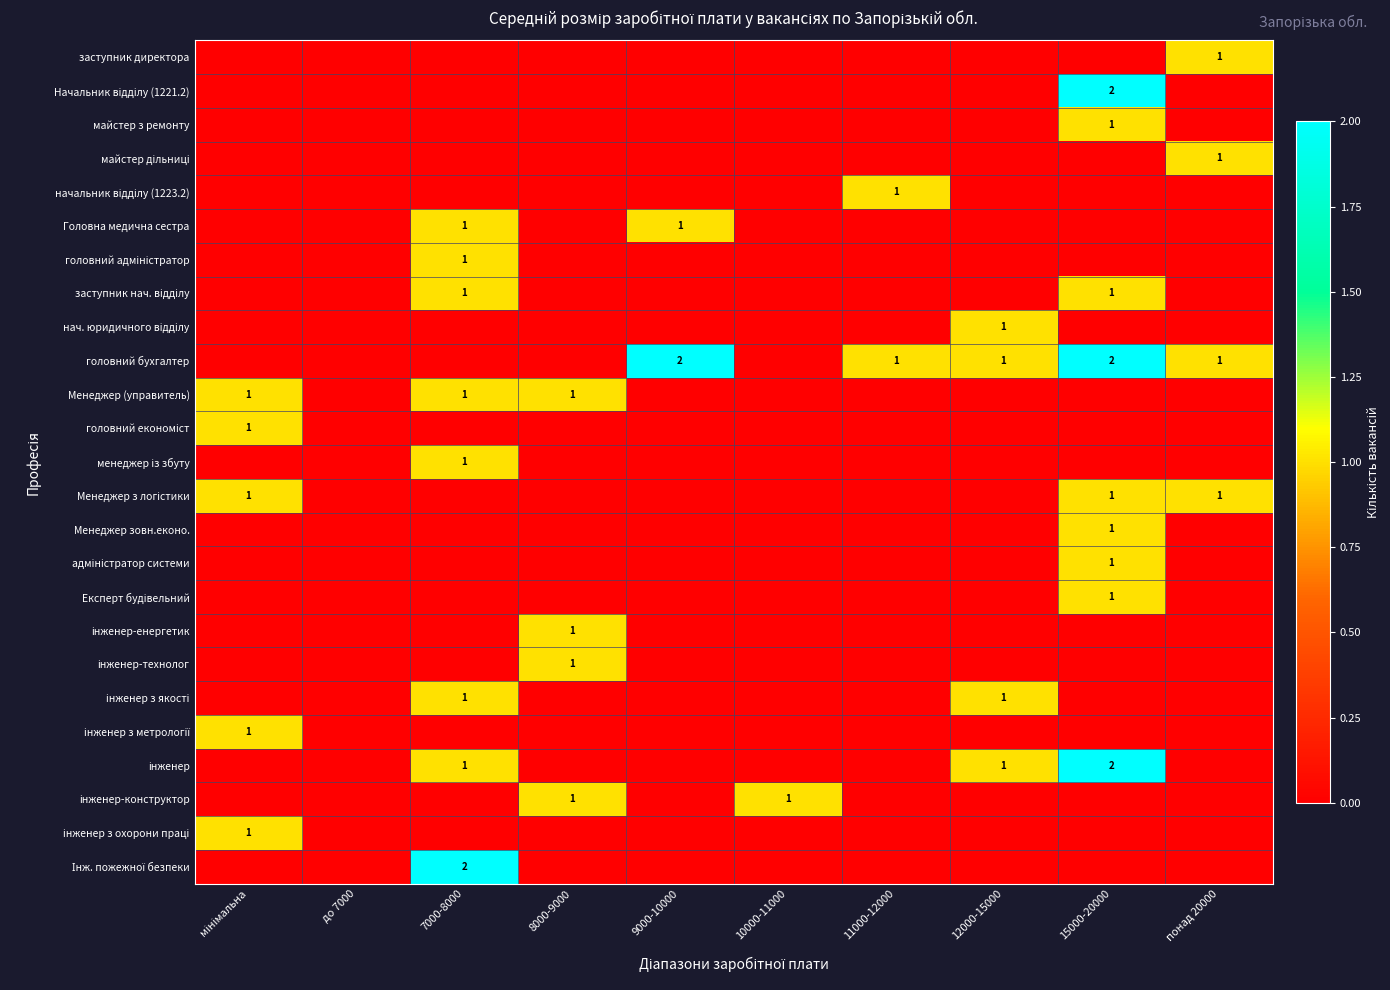

Is the value of інженер з метрології at до 7000 greater than the value of головний економіст at понад 20000?

No